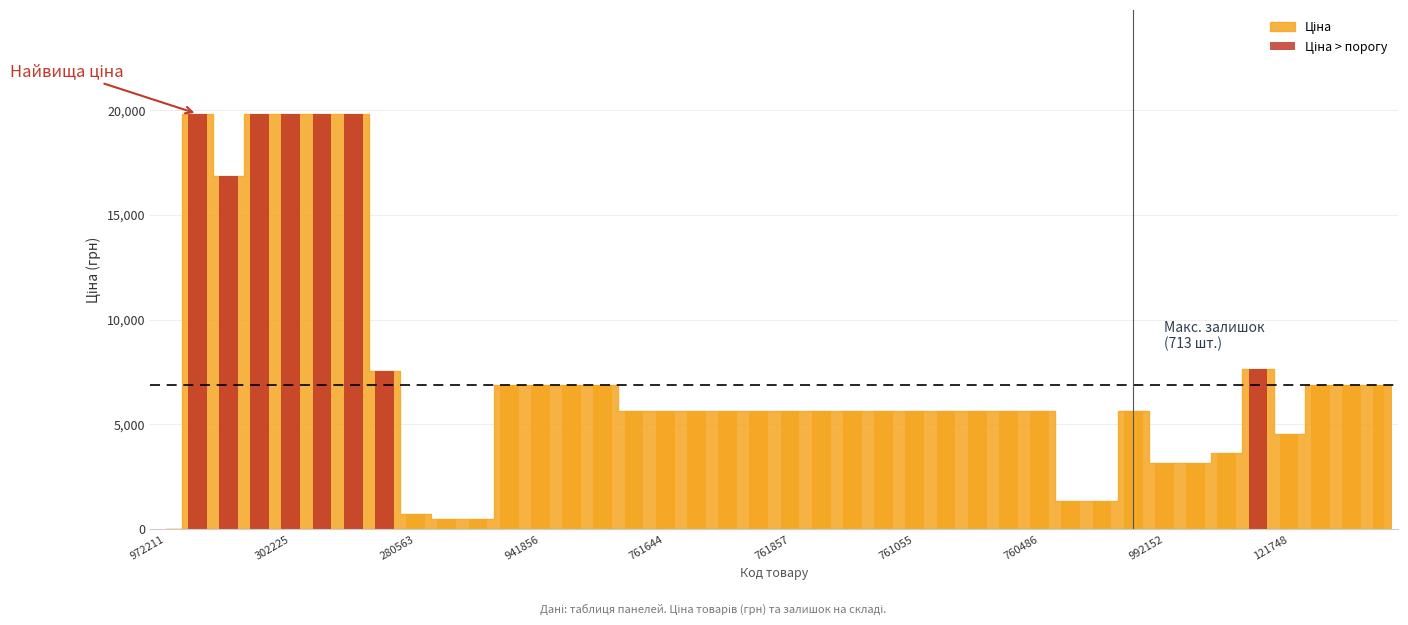

What position from the left is 25?

26